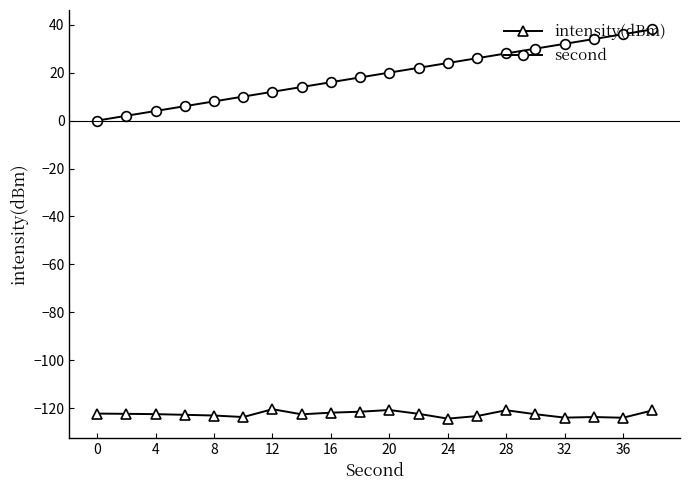

What is the value of the second point at the 15th from the left?

28.0